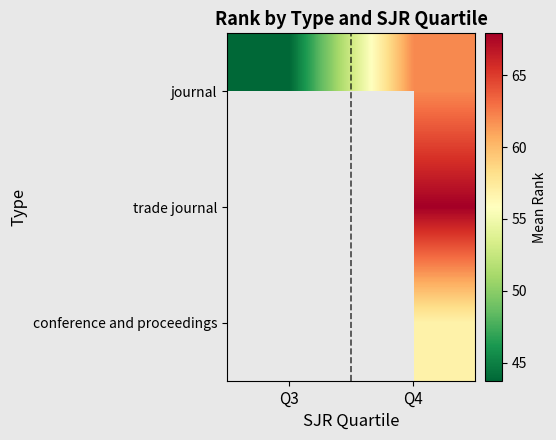

What is the smallest value displayed?

43.8